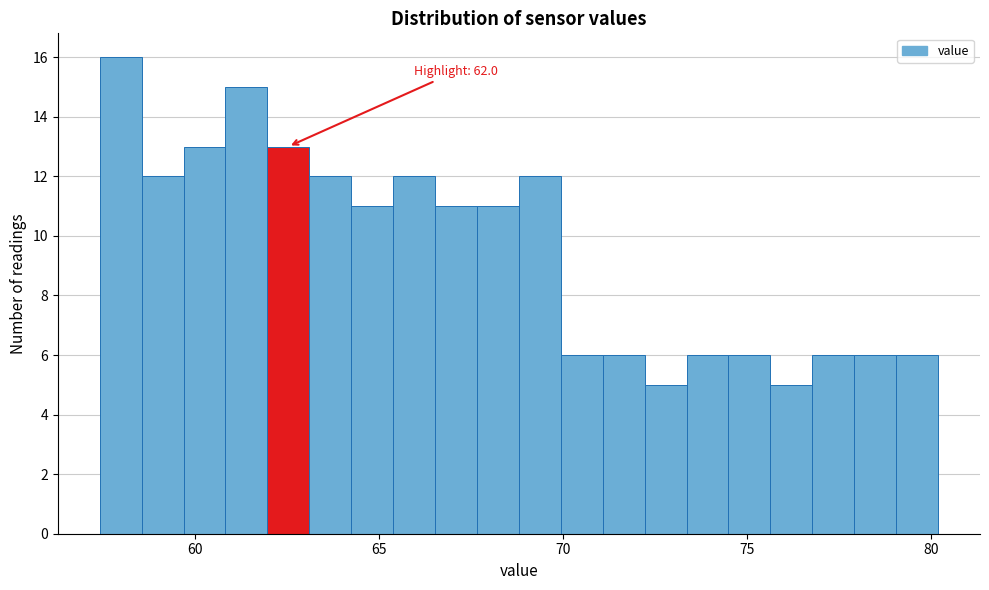

Around what value on the x-axis is the tallest bar? Give the approximate position of its centre, as read against the axis.

58.0